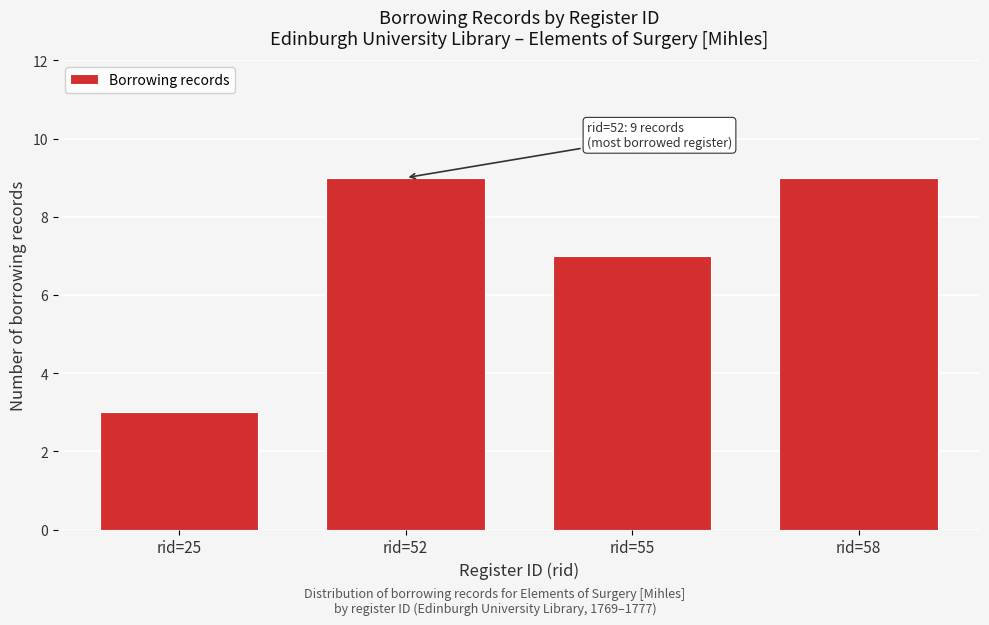

Reading left to right, transcribe all the data shown in this chart.

3	9	7	9